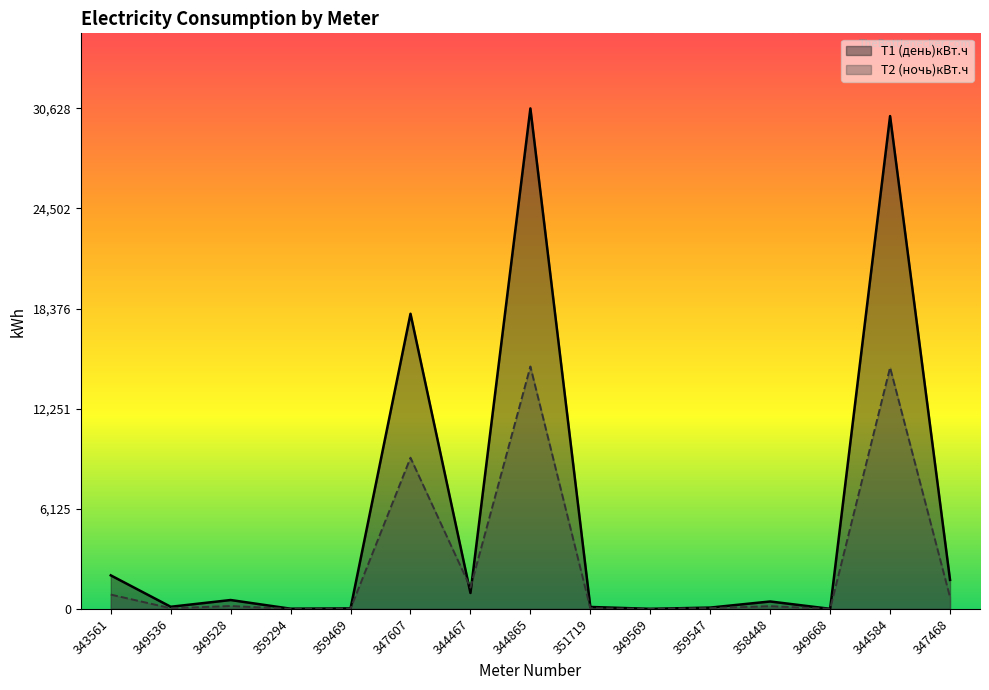

True or false: Т1 (день)кВт.ч and Т2 (ночь)кВт.ч cross at least once.

True